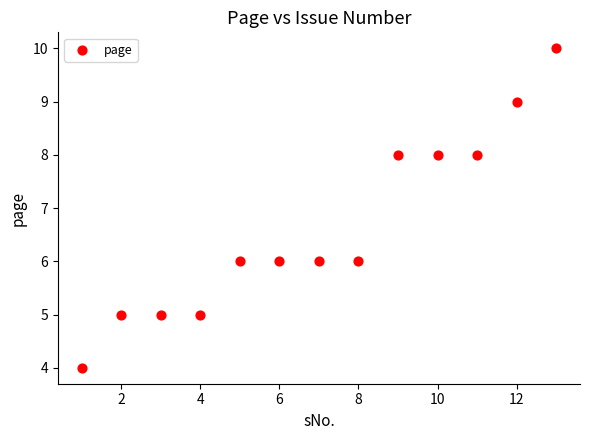

What is the range of X values (max minus min)?

12